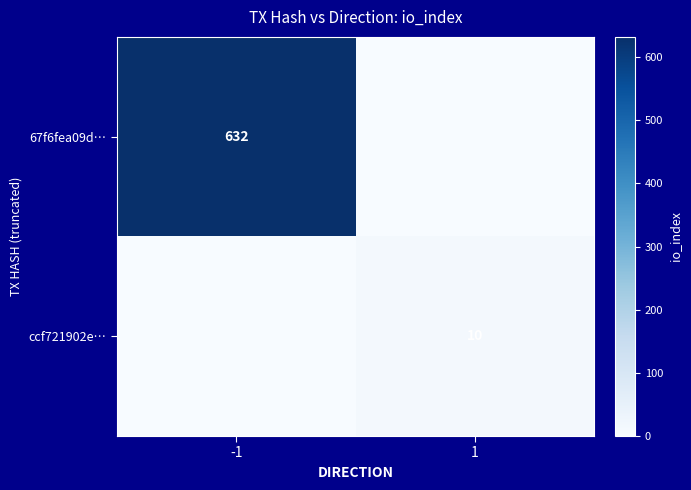

At which category is the sum across all series the highest?

-1